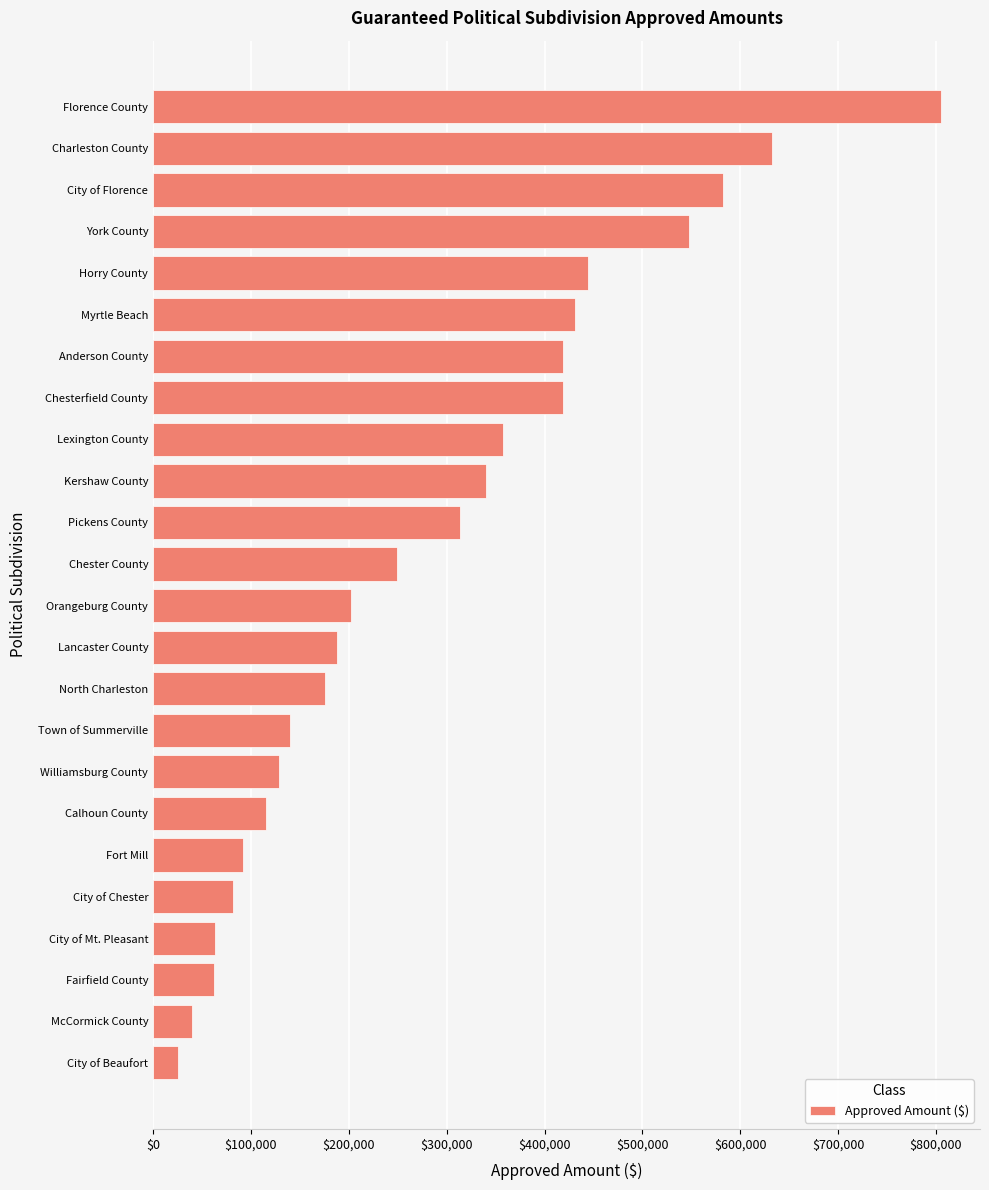

Which category has the highest value across all series?

Florence County